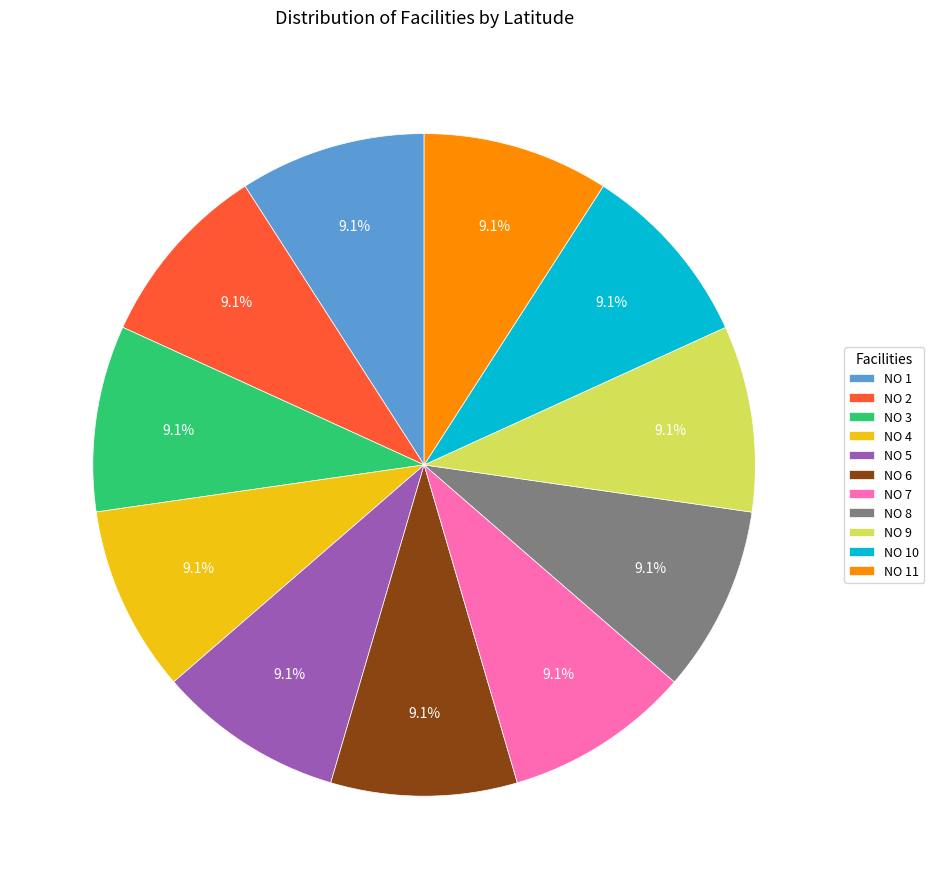

Does any single category account for the majority?

No